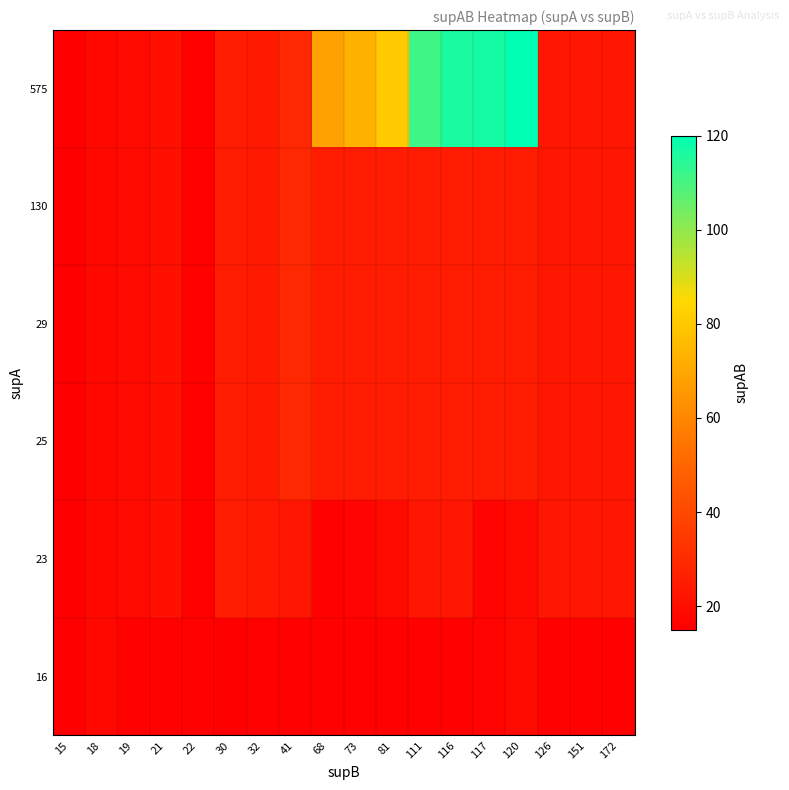

Rank the series at 172 from highest to lowest value.

23, 25, 29, 130, 575, 16